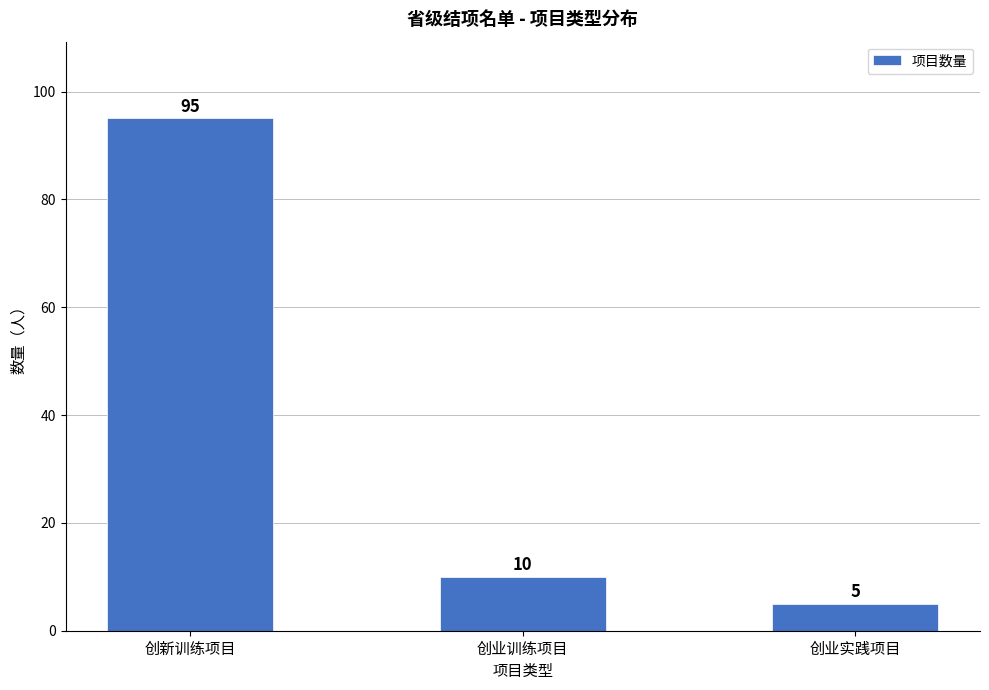

What is the label of the 2nd bar from the left?

创业训练项目